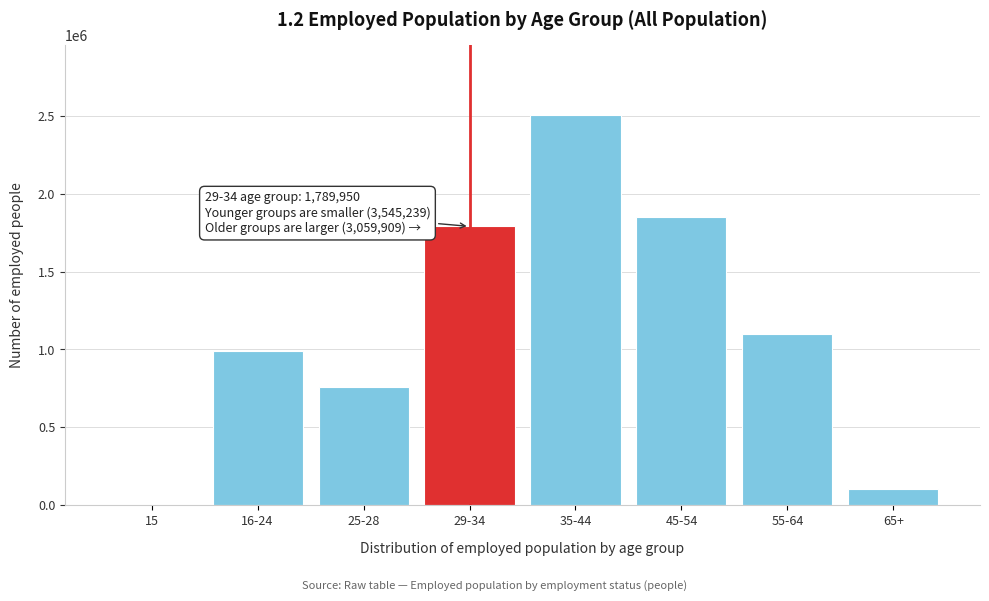

Reading left to right, list all the values displayed in this chart.

15=600	16-24=993239	25-28=761450	29-34=1789950	35-44=2501909	45-54=1852882	55-64=1102232	65+=103795